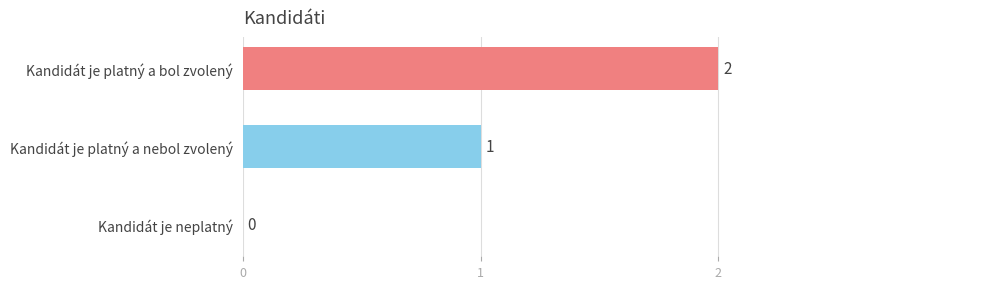

Reading top to bottom, list all the values displayed in this chart.

Kandidát je platný a bol zvolený=2	Kandidát je platný a nebol zvolený=1	Kandidát je neplatný=0